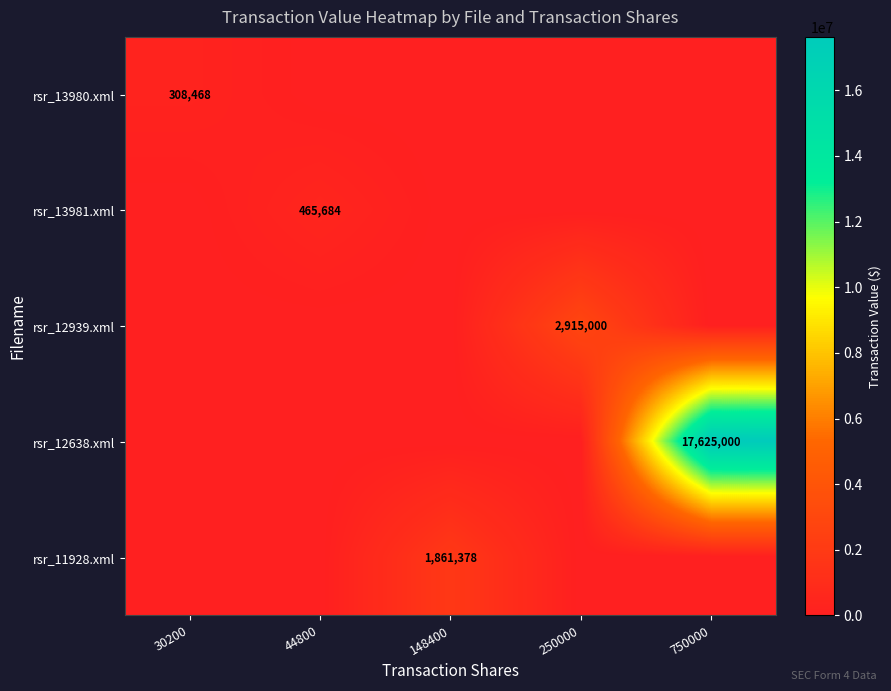

Which has a higher value, 250000 or 30200?

30200